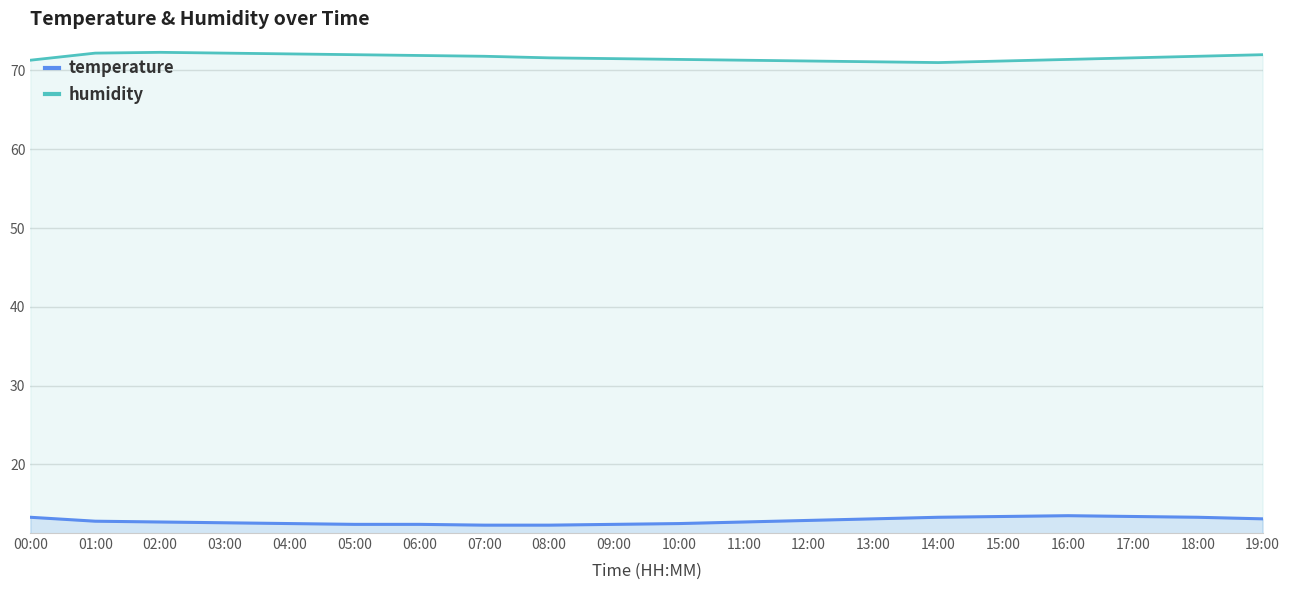

Rank the series at 19:00 from highest to lowest value.

humidity, temperature